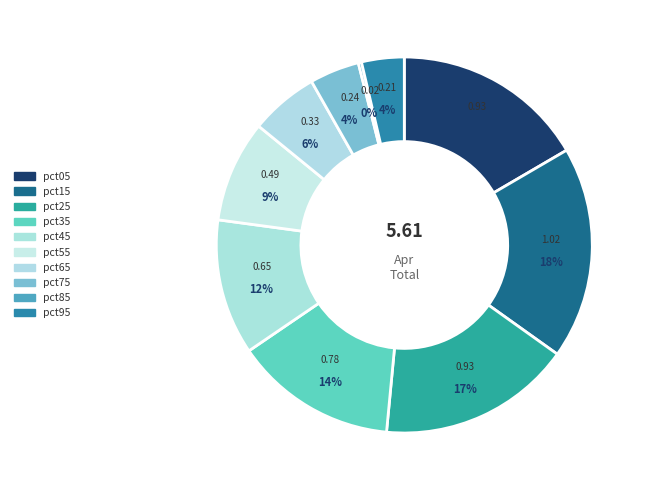

To the nearest percent, what percentage of the pie is pct45?

12%